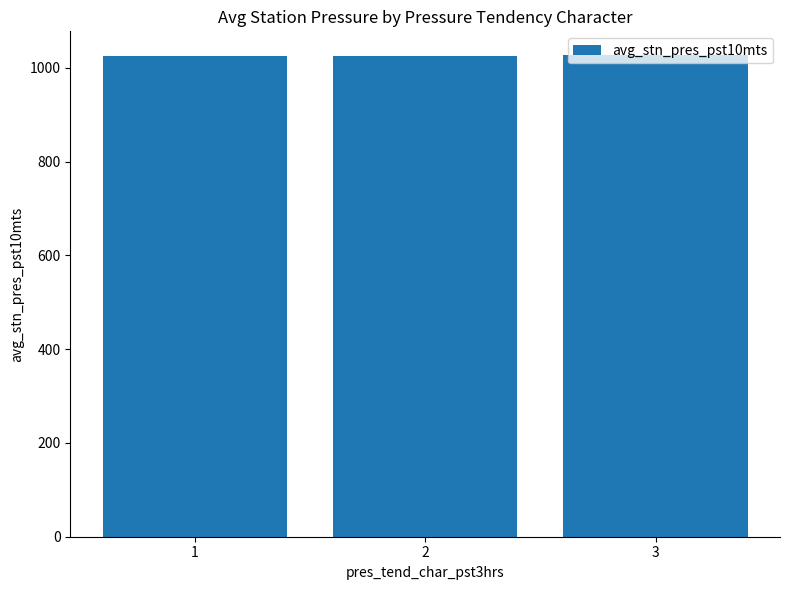

What is the greatest value displayed?

1026.3